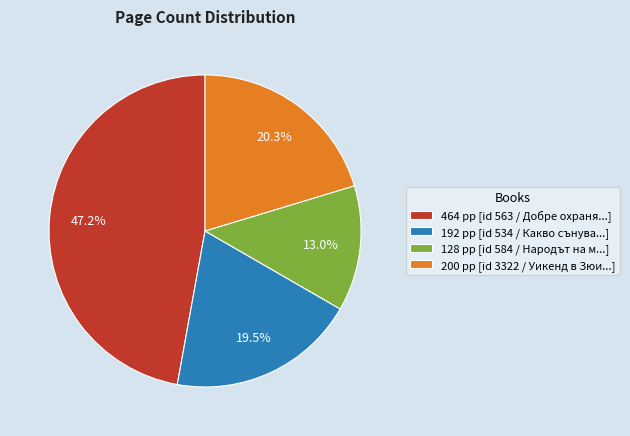

Rank the categories by value from lowest to highest.

128 pp [id 584 / Народът на м...], 192 pp [id 534 / Какво сънува...], 200 pp [id 3322 / Уикенд в Зюи...], 464 pp [id 563 / Добре охраня...]